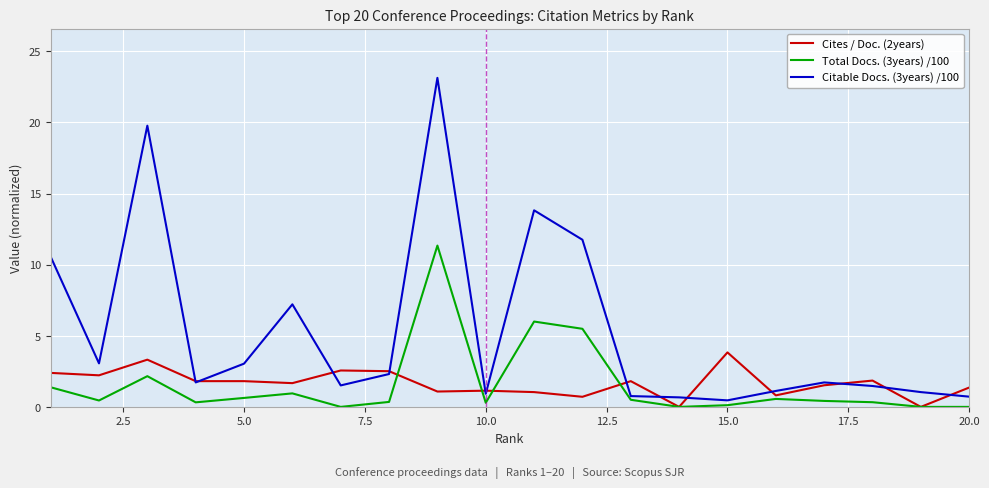

Rank the series by their maximum value, from highest to lowest.

Citable Docs. (3years) /100, Total Docs. (3years) /100, Cites / Doc. (2years)